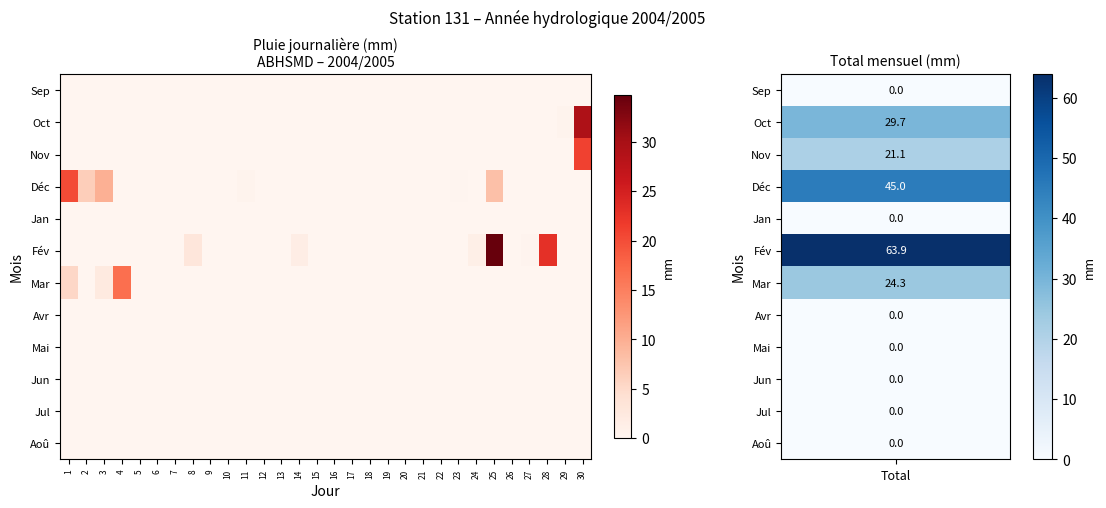

Which series has the widest spread of values?

Fév